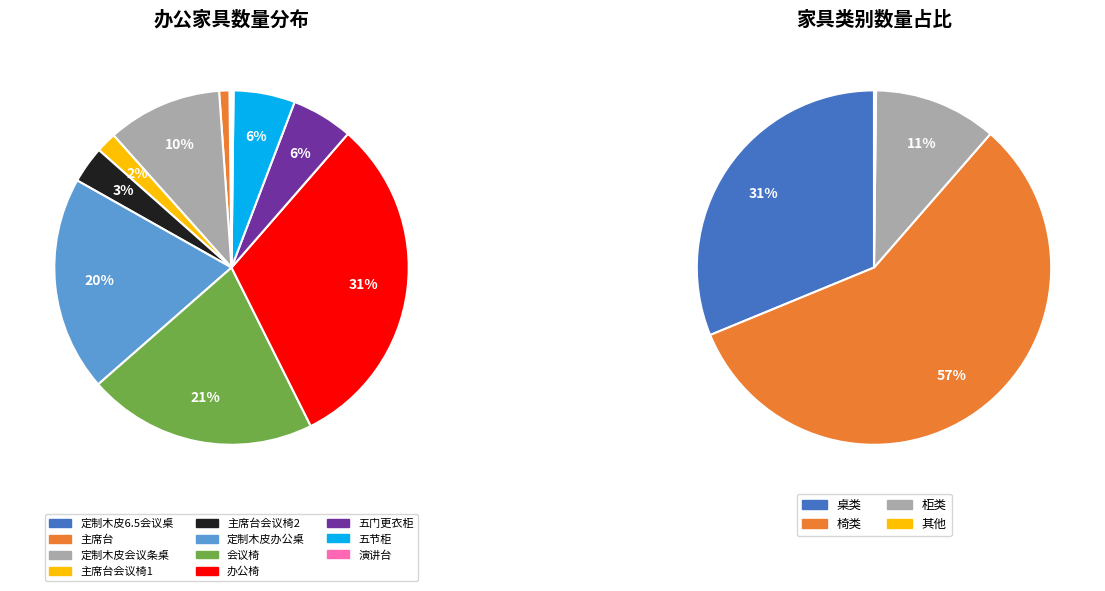

Is the sum of 主席台 and 定制木皮会议条桌 greater than half?

No